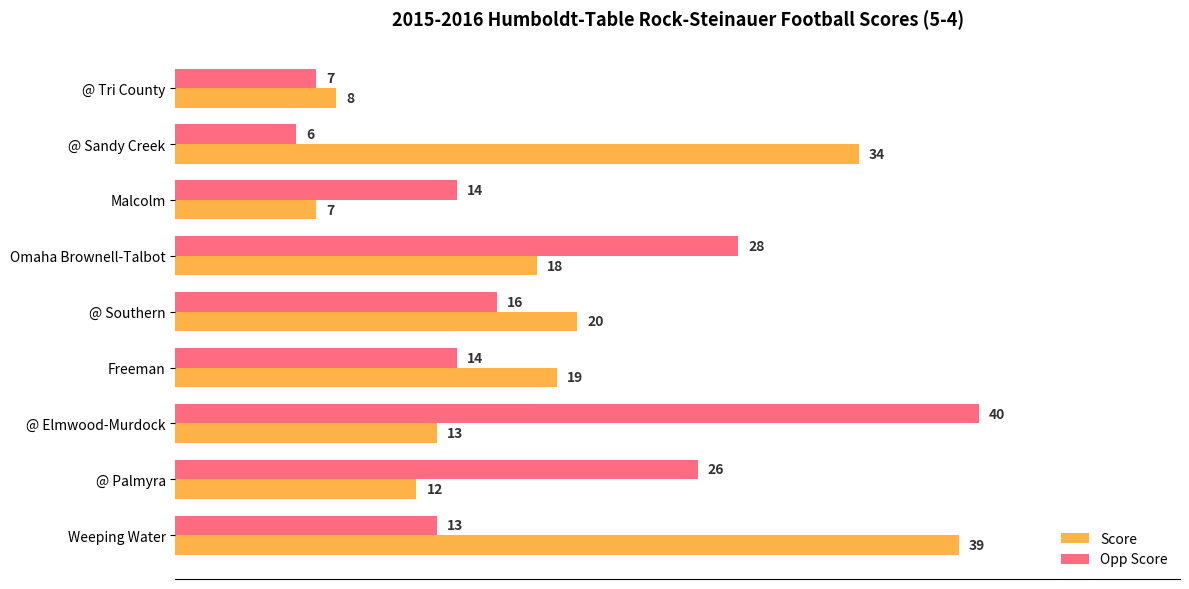

List the series in order of their peak value, lowest first.

Score, Opp Score